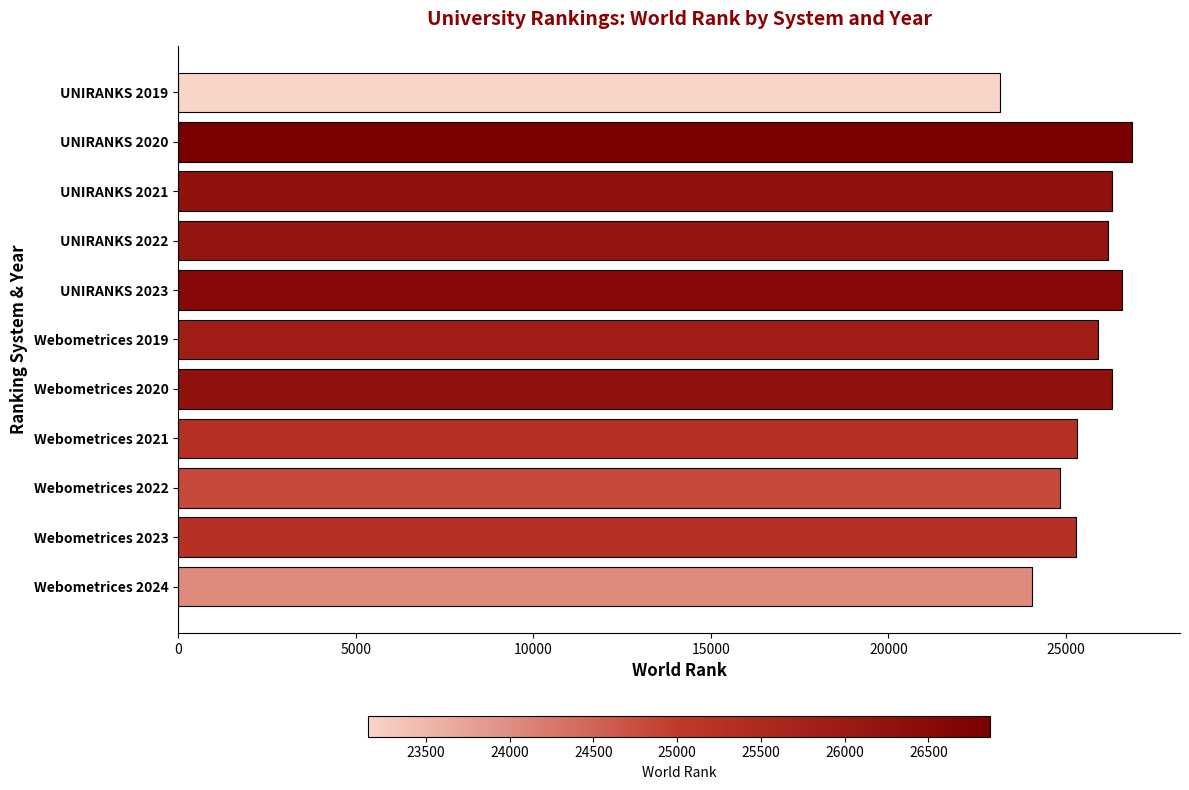

What is the change in value from Webometrices 2020 to Webometrices 2021?

-984